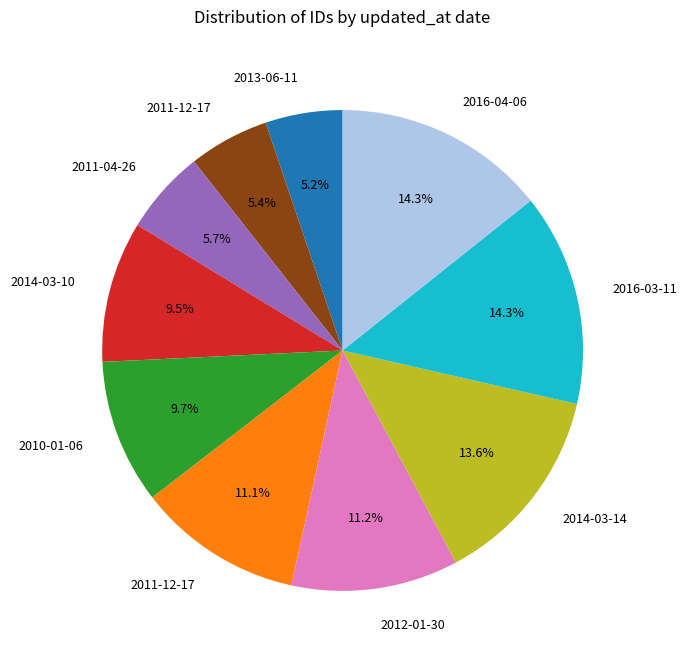

Is there a majority slice in this chart?

No